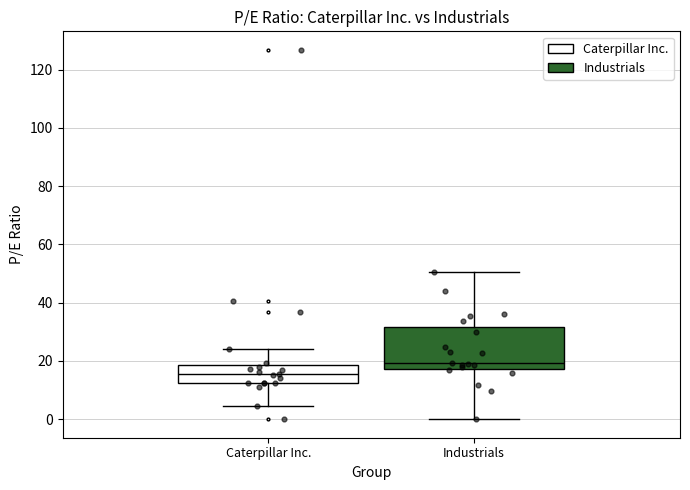

Where is the upper edge of the box for Caterpillar Inc. on the y-axis? The values are not printed on the chart, so give them approximately, as read against the axis.

18